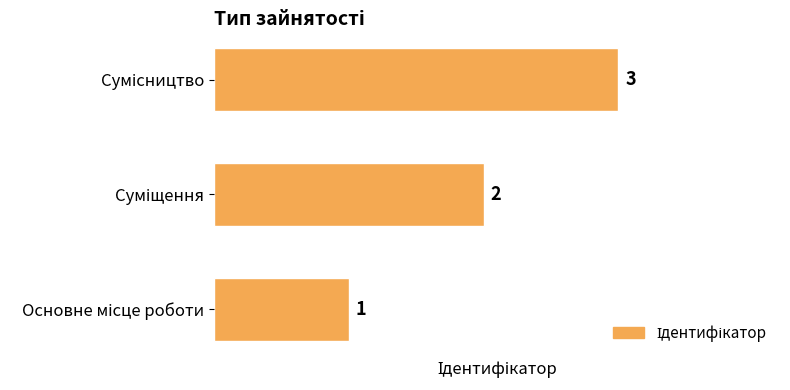

What is the average value?

2